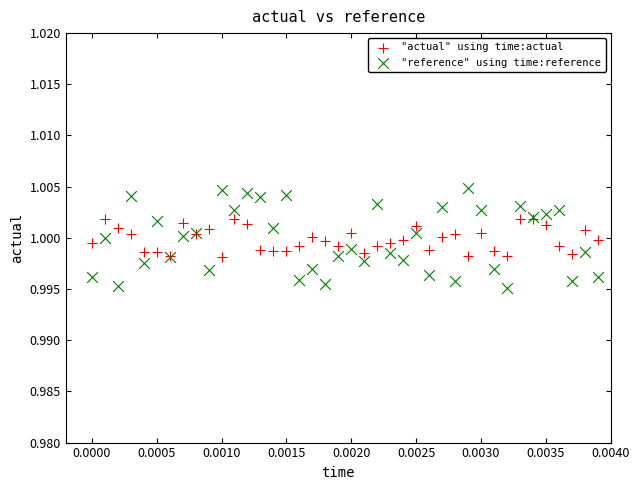

Which series has the largest Y range (max minus min)?

"reference" using time:reference